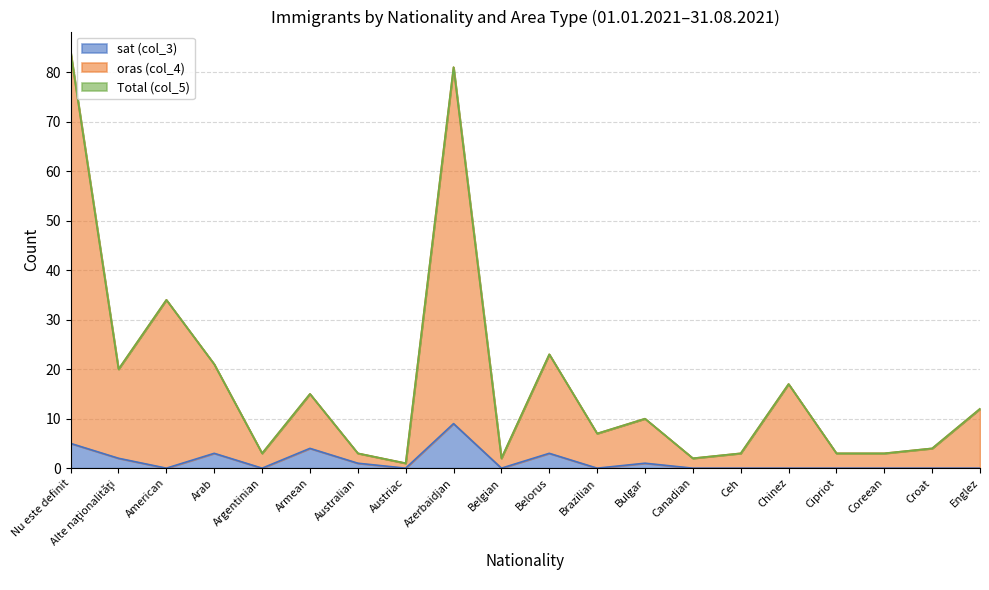

What is the label of the 9th point from the right?

Brazilian